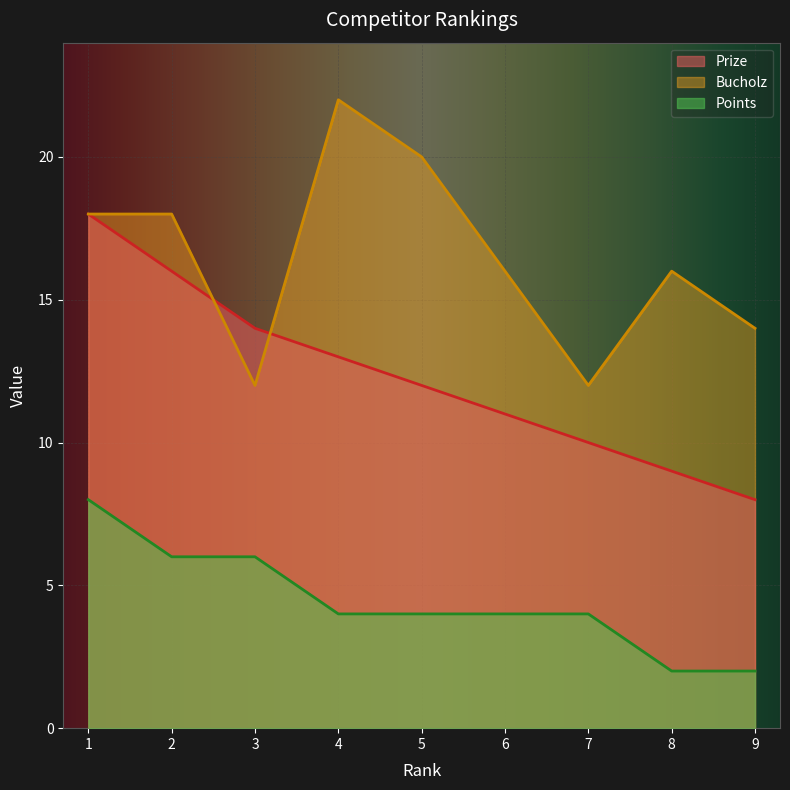

At which label does Points first exceed 4?

1